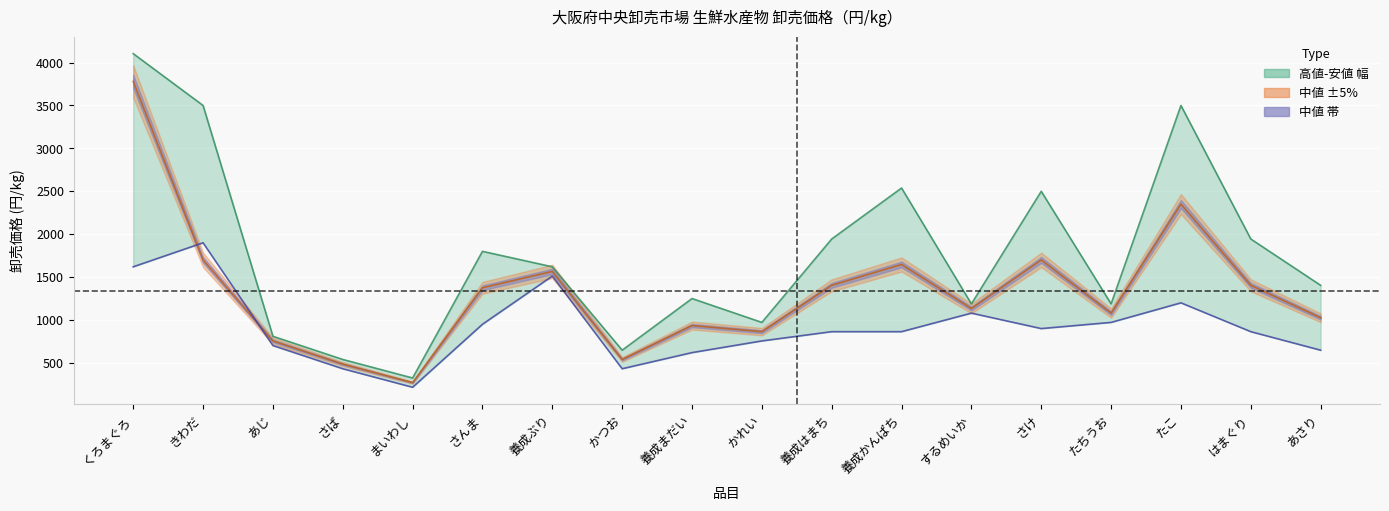

What is the difference between the highest and lowest values at さけ?

1600